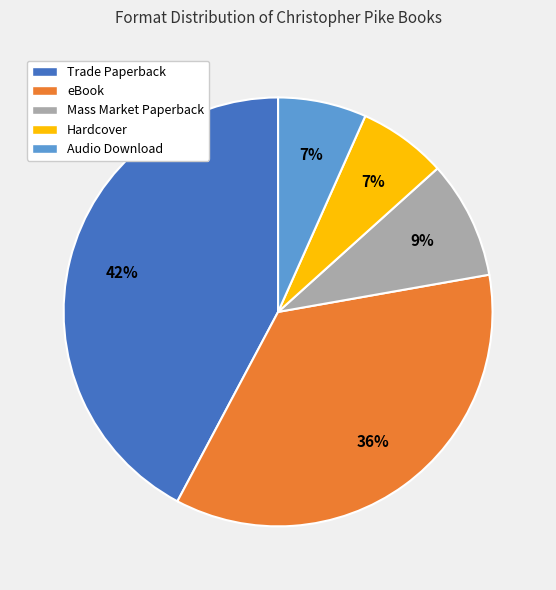

Is it true that eBook is 25% of the pie?

False